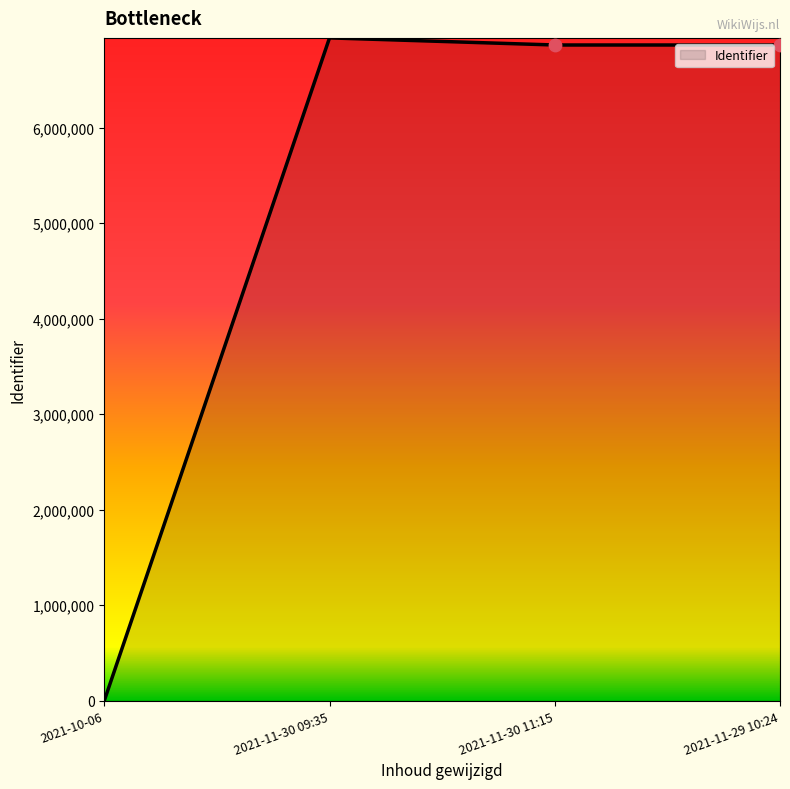

What is the change in value from 2021-11-30 09:35 to 2021-11-30 11:15?

-74387